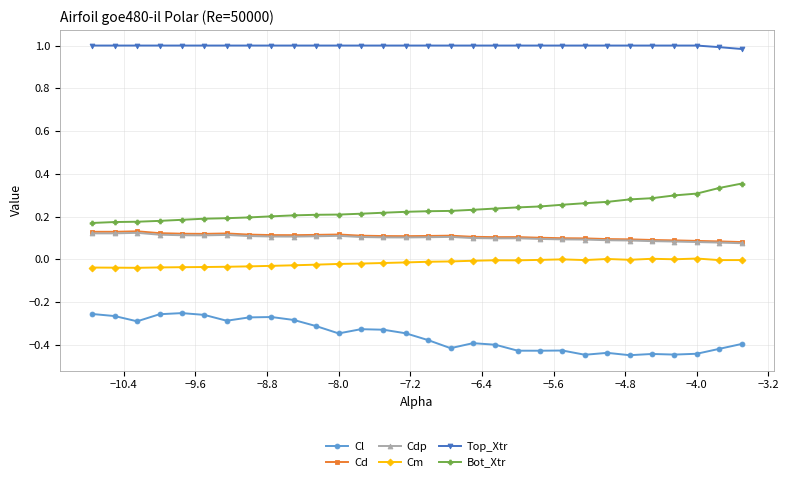

Which series has the largest total across all categories?

Top_Xtr